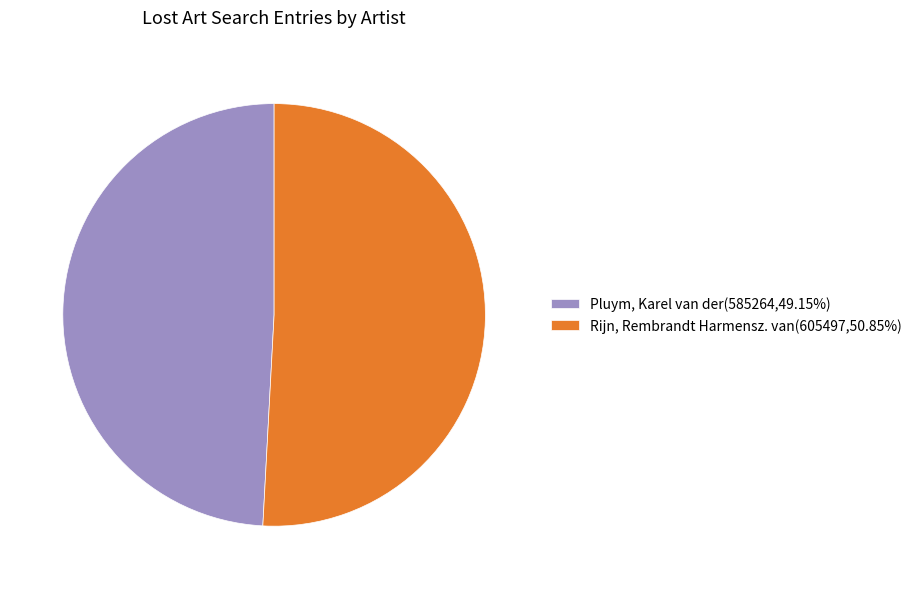

Rank the categories by value from highest to lowest.

Rijn, Rembrandt Harmensz. van, Pluym, Karel van der